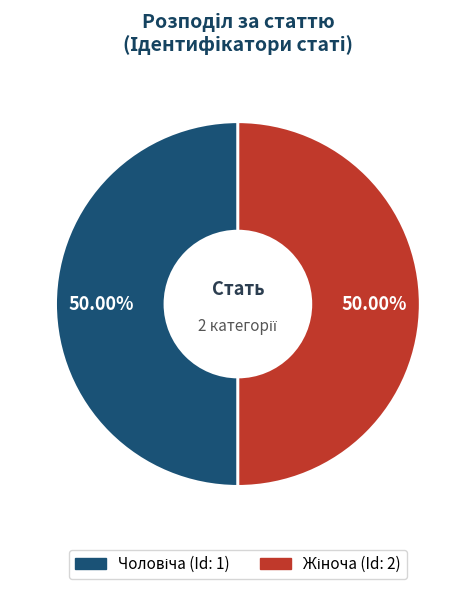

What is the smallest slice in the pie chart?

Чоловіча